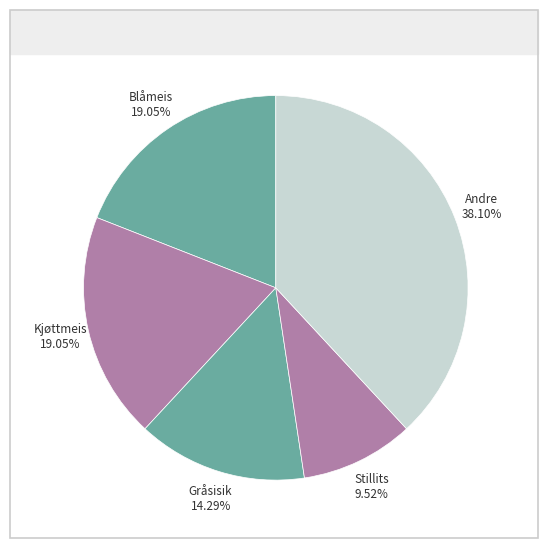

Count the number of slices in the pie.

5